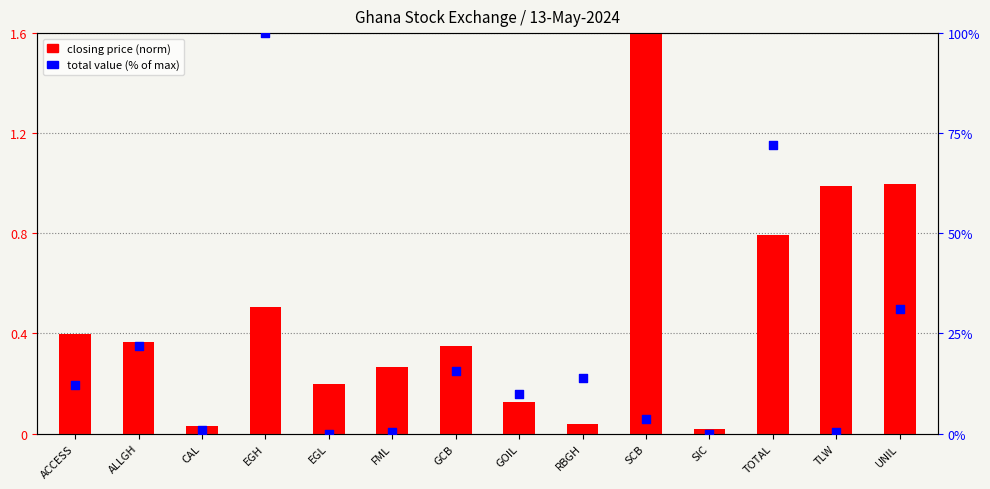

Is the value of closing price (norm) at GOIL greater than the value of total value (% of max) at SIC?

Yes